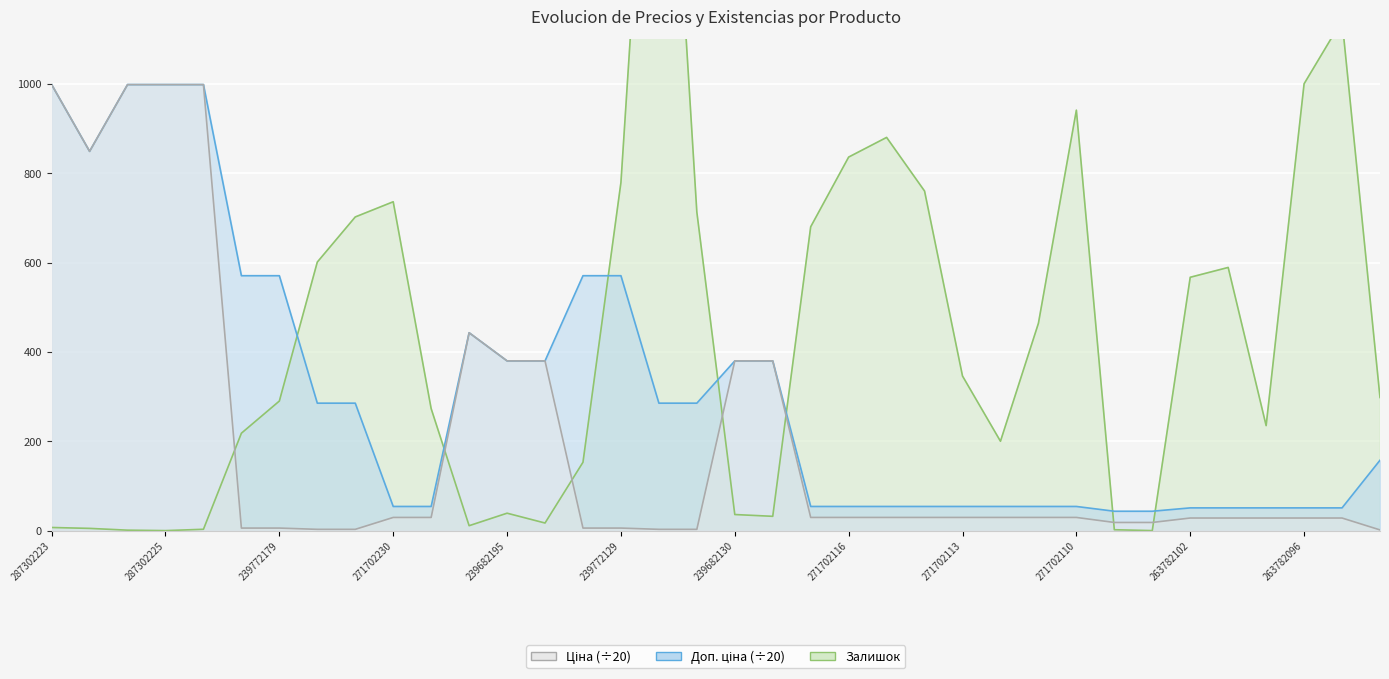

What is the total value across all series at 239772130?

729.2